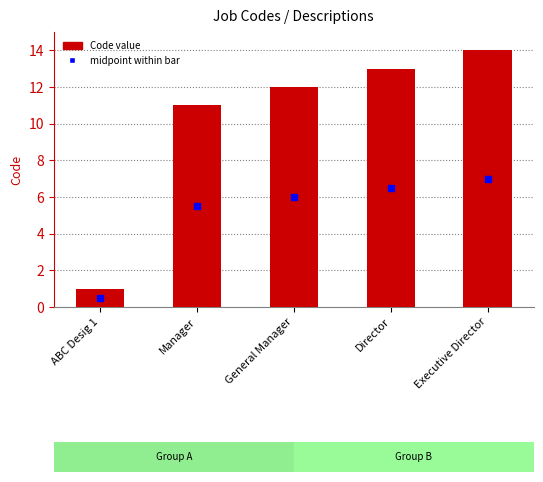

What is the sum of all values?

51